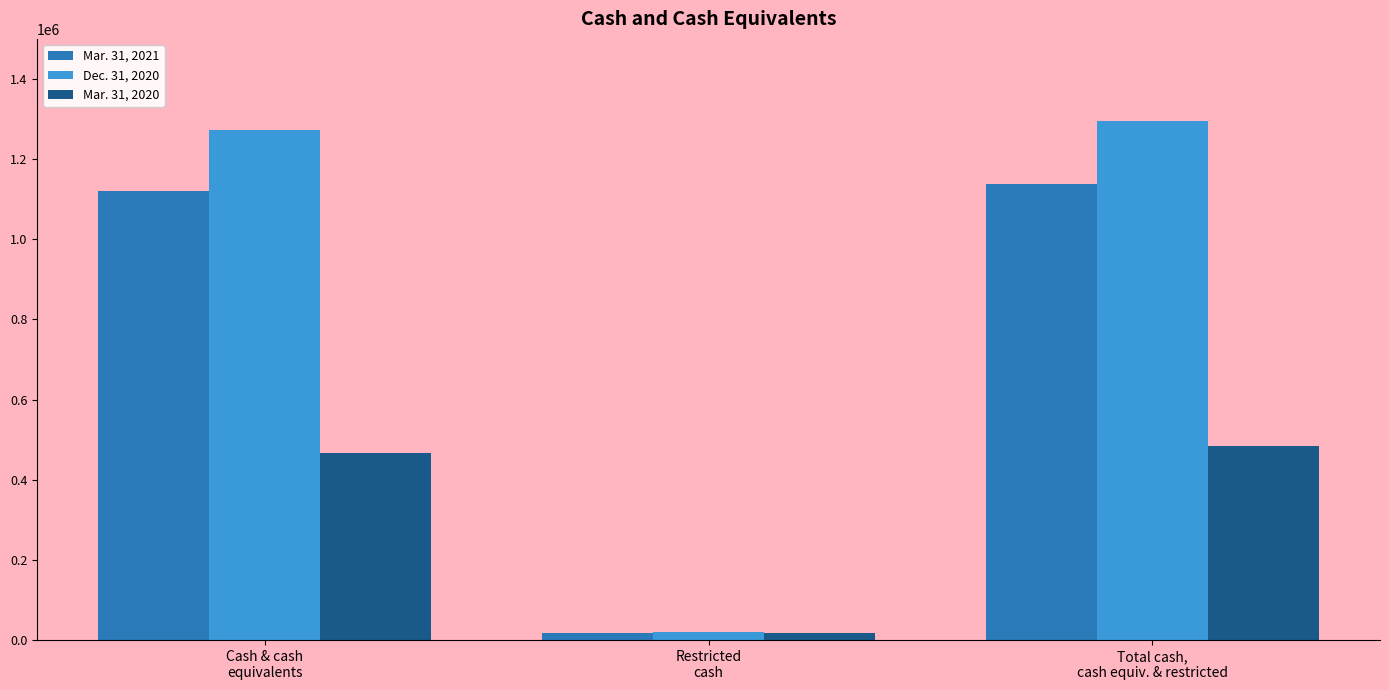

What is the sum of the Mar. 31, 2021 values at Total cash,
cash equiv. & restricted and Cash & cash
equivalents?

2258007